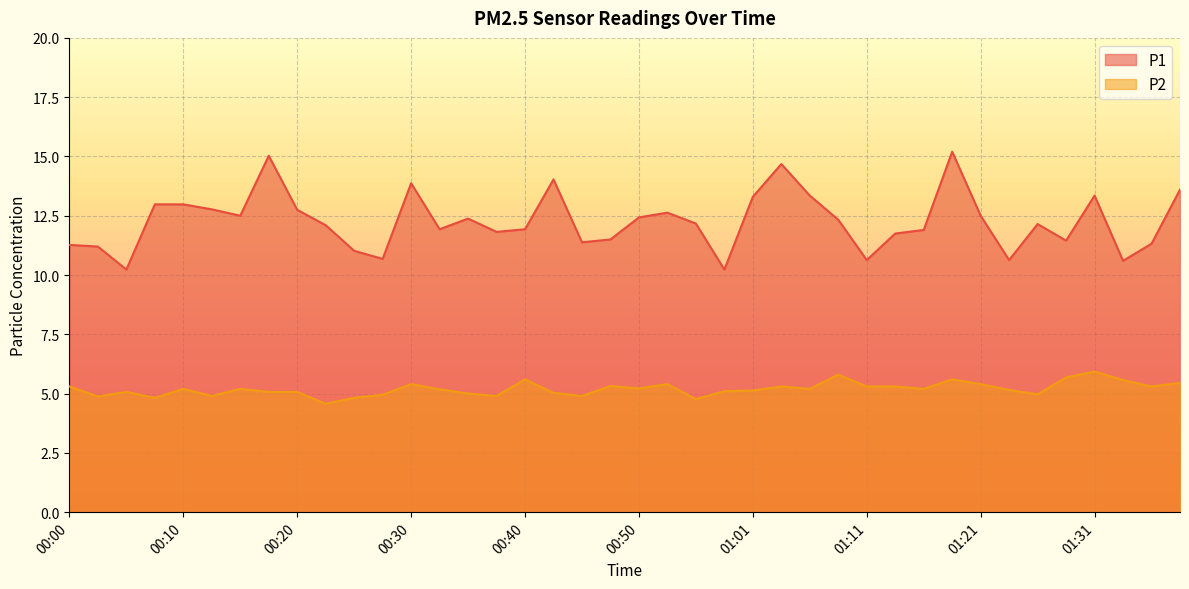

Which series has the largest range (max minus min)?

P1